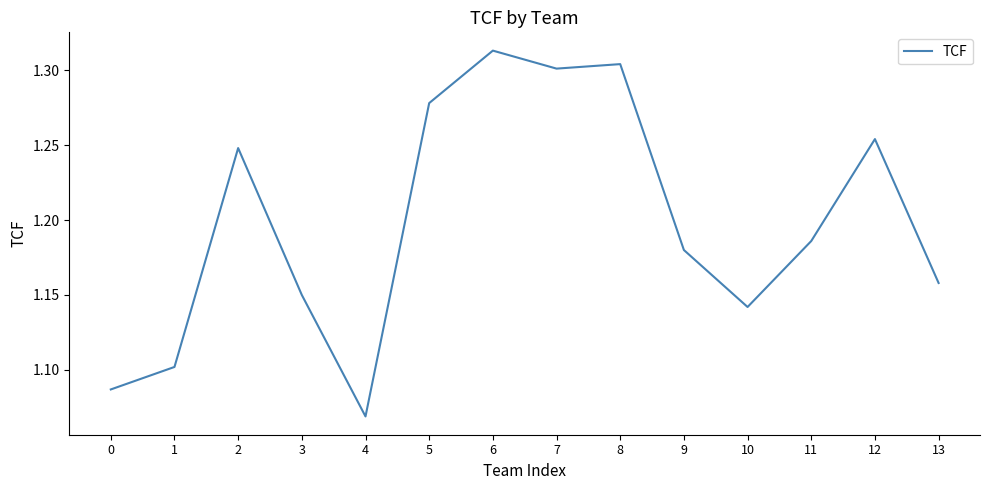

Does the chart display data point markers on the line(s)?

No